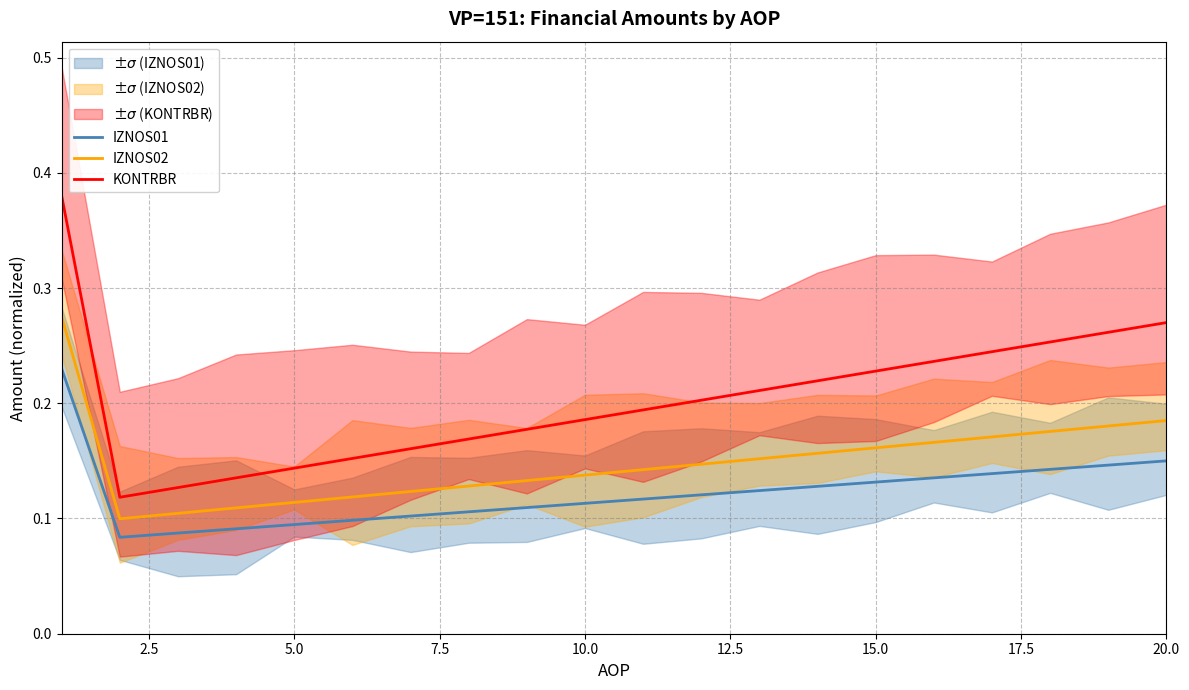

Rank the series by their average value, from lowest to highest.

IZNOS01, IZNOS02, KONTRBR